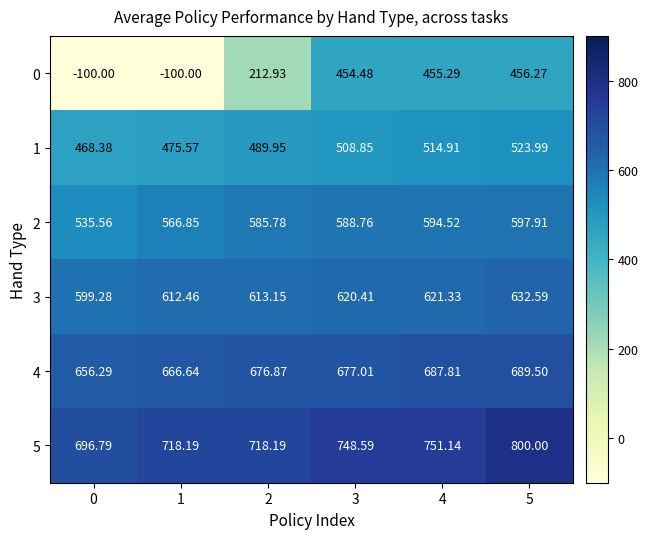

Is the value of 2 at 1 greater than the value of 0 at 1?

Yes